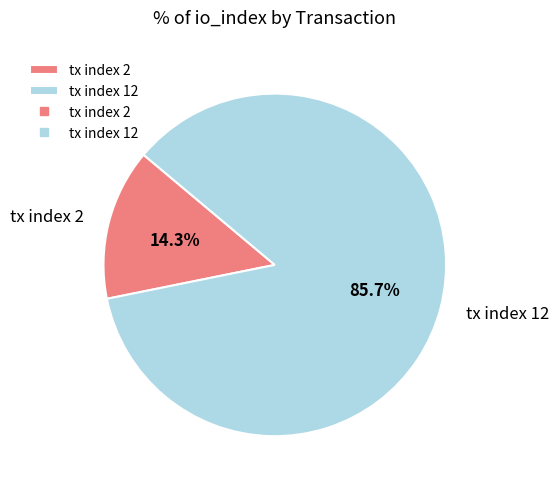

Count the number of slices in the pie.

2